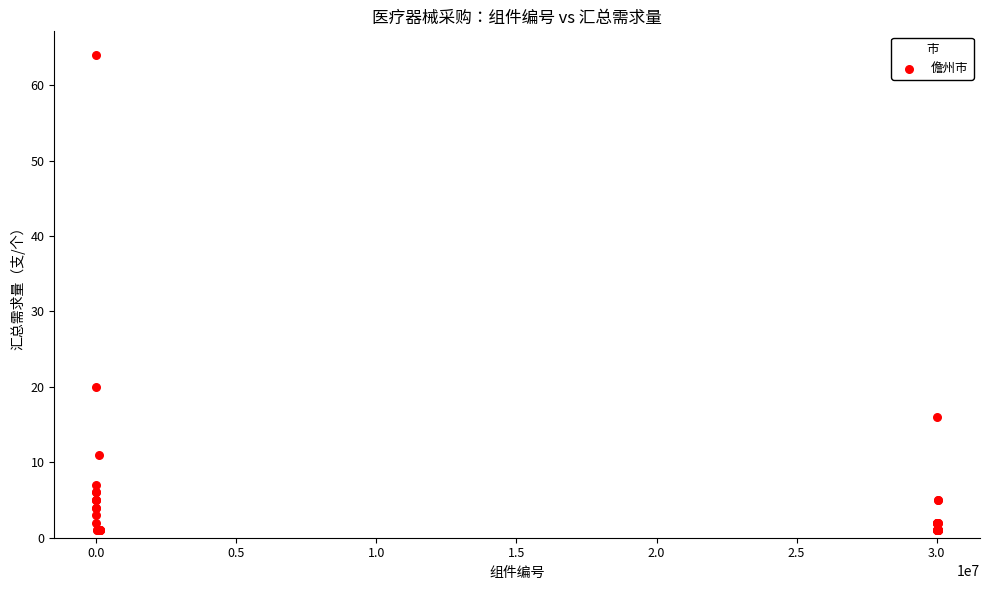

What Y value in the scatter plot is closest to 32?

20